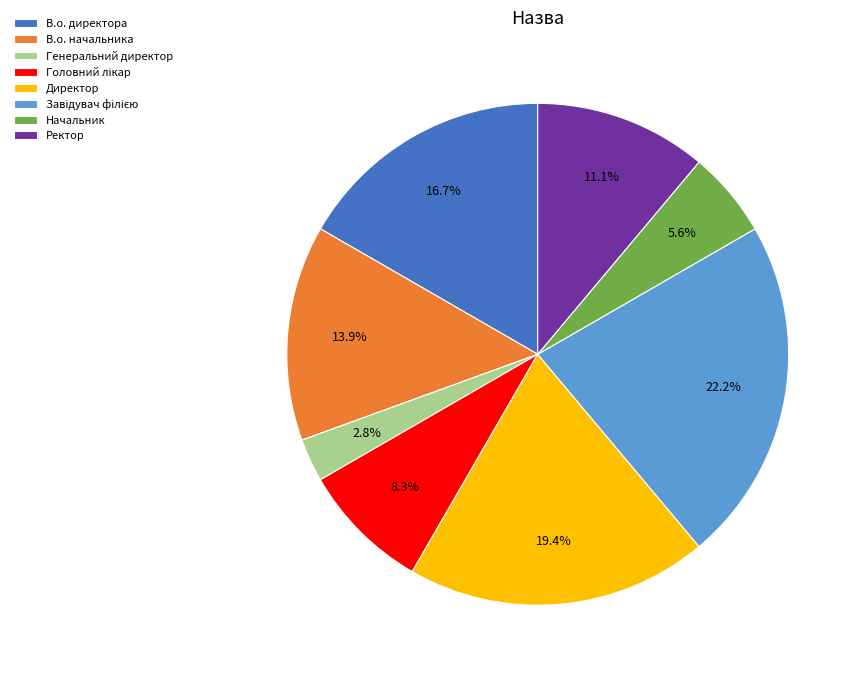

How many slices are in this pie chart?

8